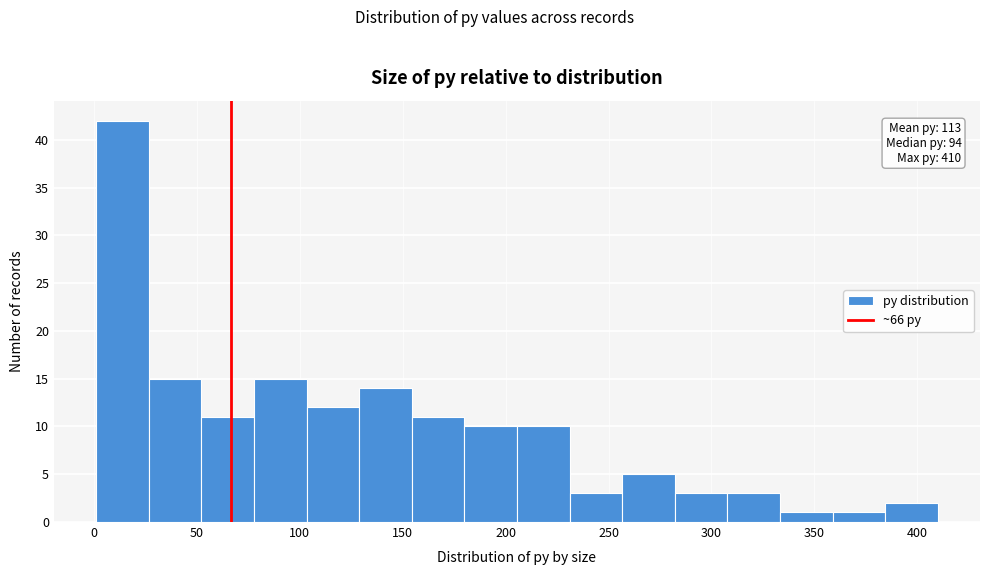

Which range on the x-axis has the tallest bar?

0 to 25